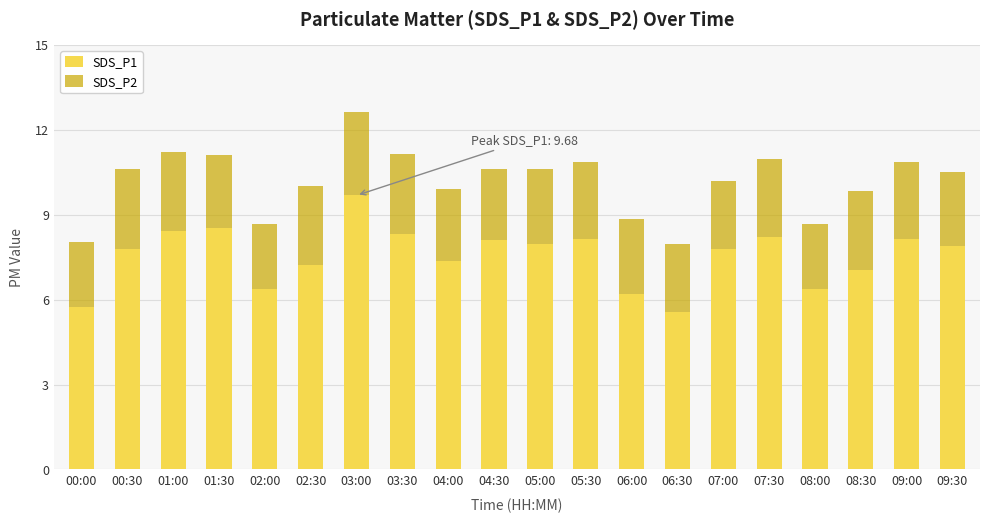

The value of SDS_P1 at 08:30 is 7.0. True or false?

True